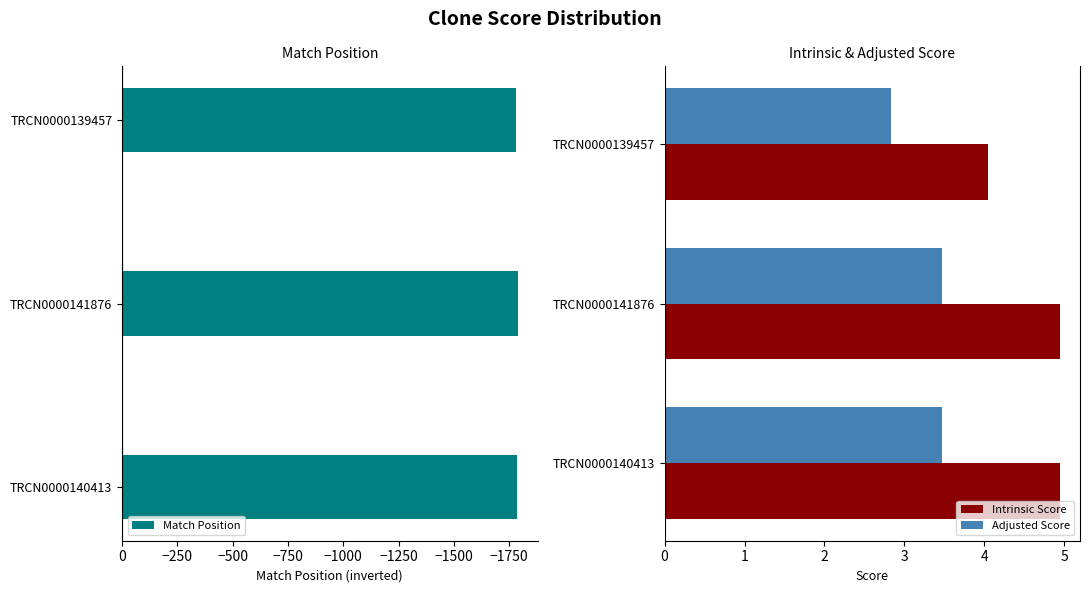

What are all the series names shown in the legend?

Match Position, Intrinsic Score, Adjusted Score